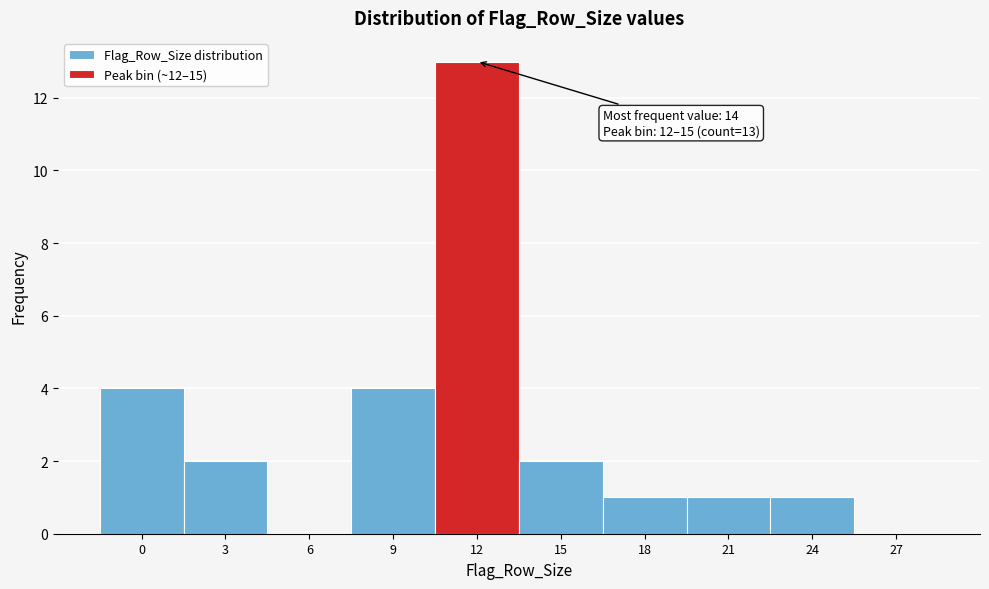

Reading right to left, transcribe all the data shown in this chart.

27=0	24=1	21=1	18=1	15=2	12=13	9=4	6=0	3=2	0=4